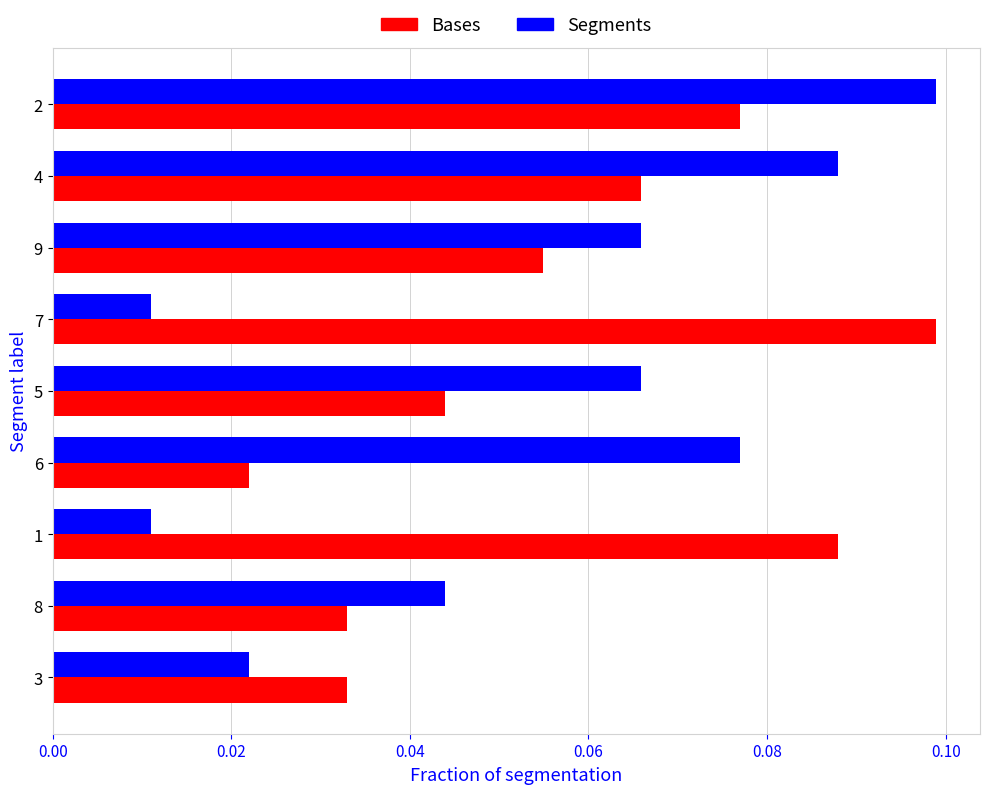

What are all the series names shown in the legend?

Bases, Segments